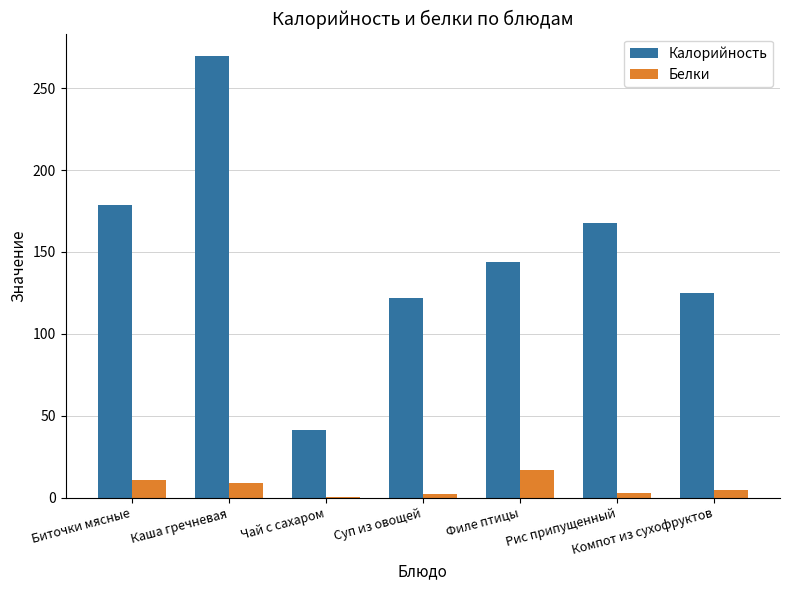

The Калорийность series shows 89.9 at Рис припущенный. True or false?

False